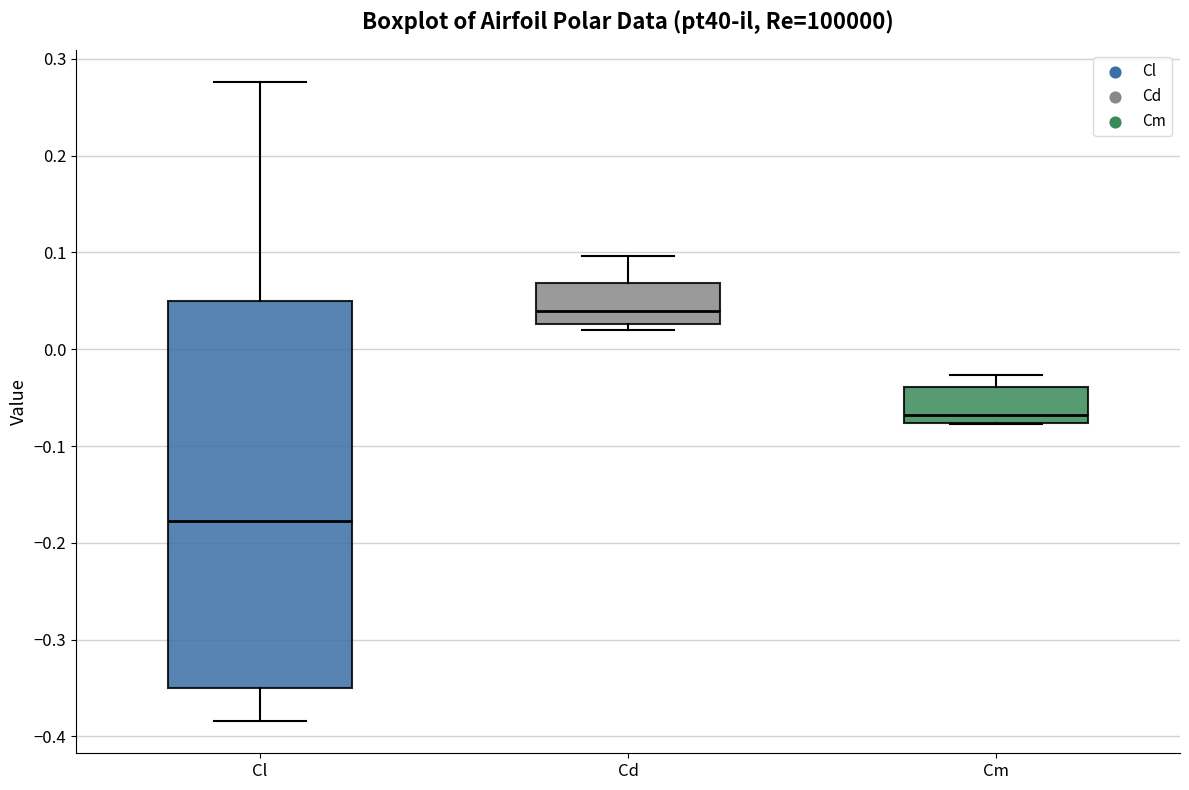

Which box is the tallest, from its lower edge to its upper edge?

Cl